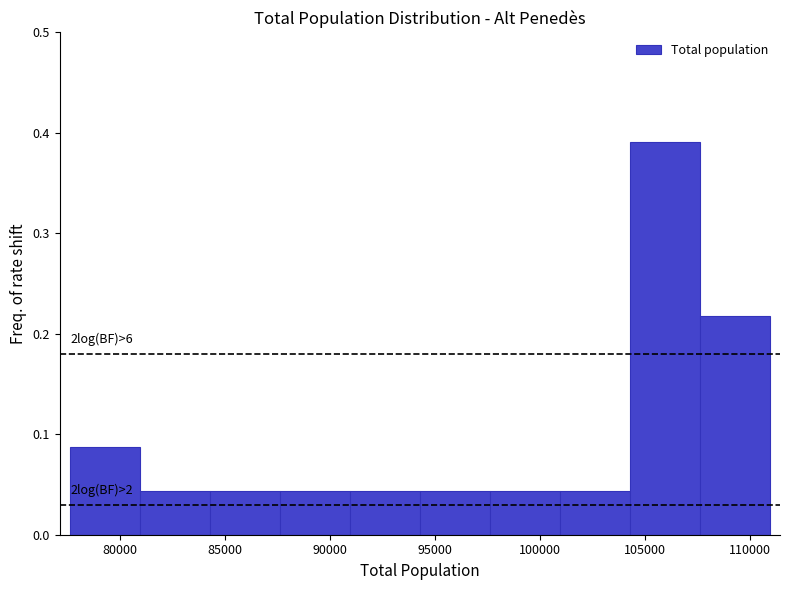

Over which range of the x-axis is the bar tallest?

104500 to 107500